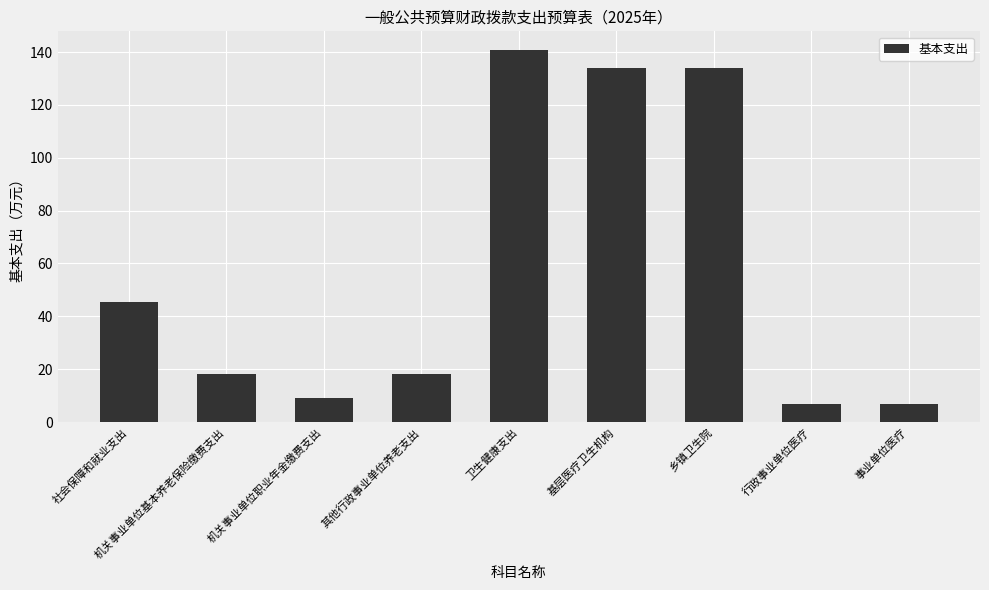

The chart shows a value of 5.5 at 其他行政事业单位养老支出. True or false?

False